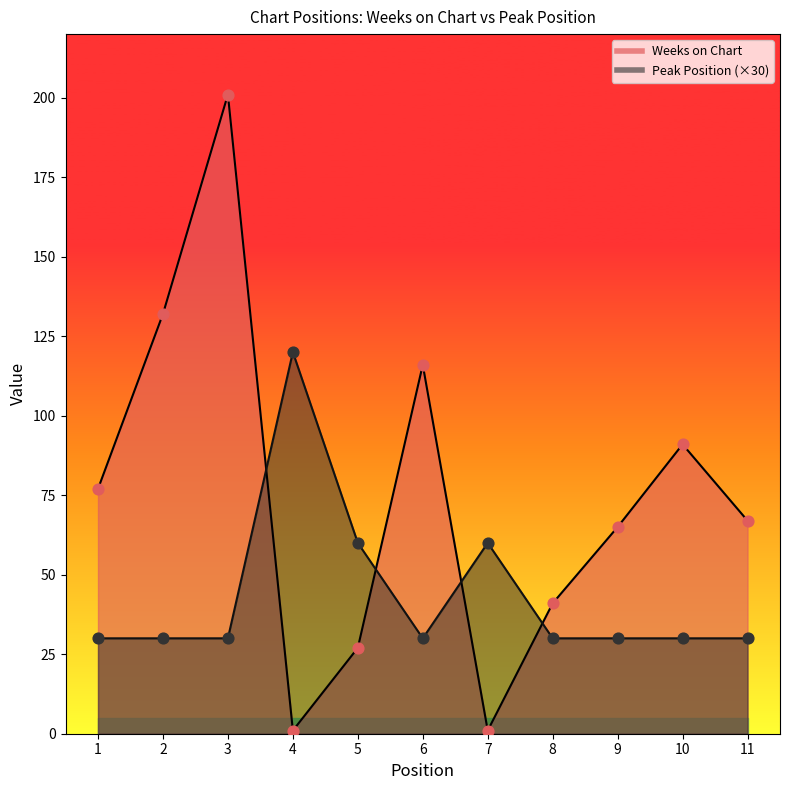

What is the total value across all series at 1?

107